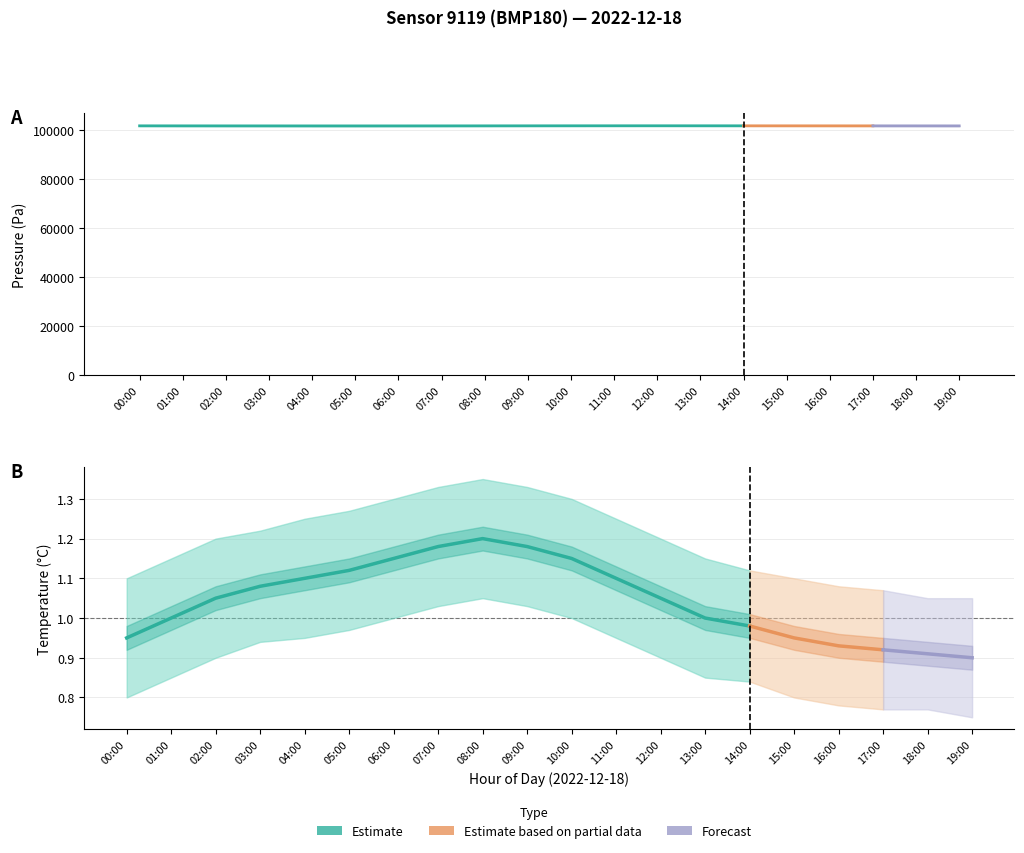

Is it true that temperature_lower equals 0.5 at 16:00?

False